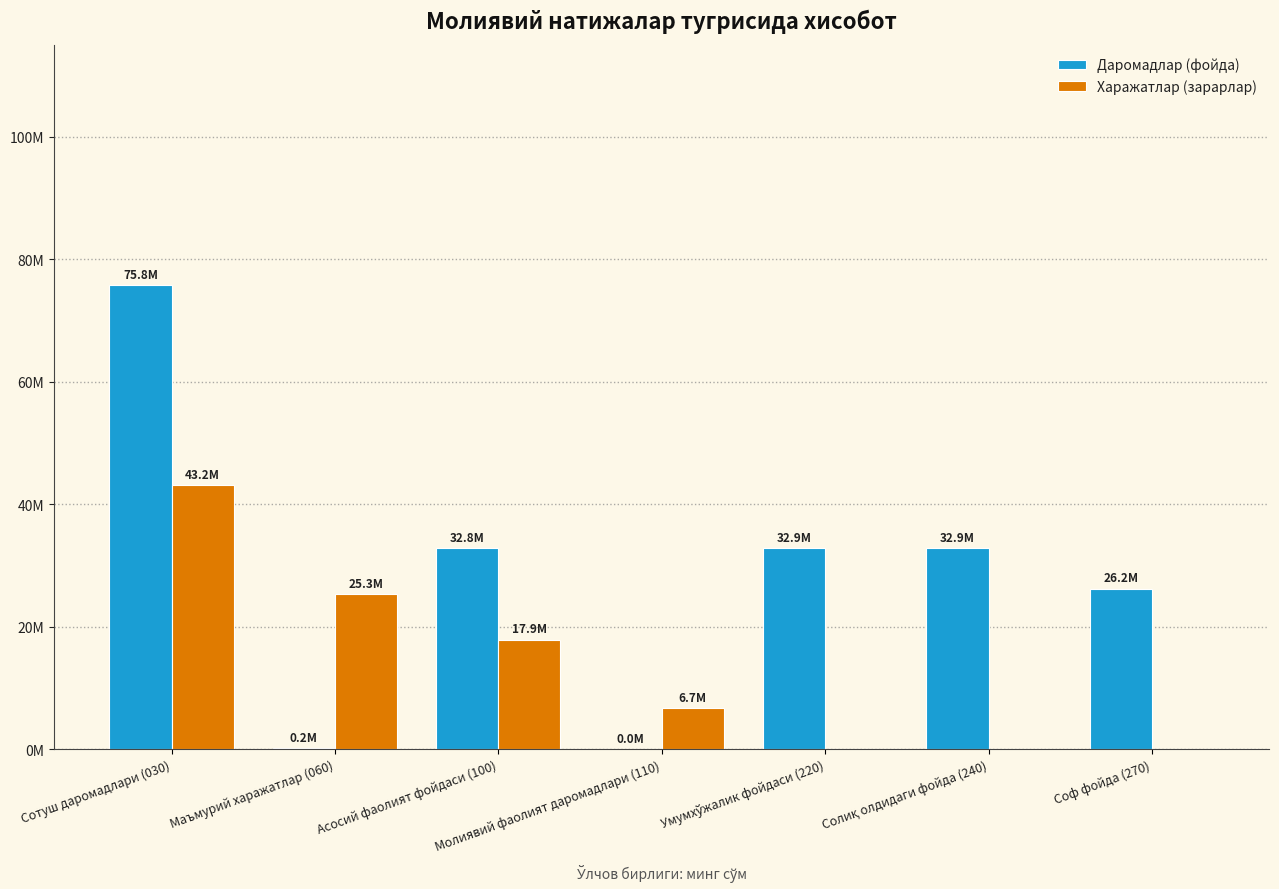

Are the bars grouped side by side (vs. stacked)?

Yes